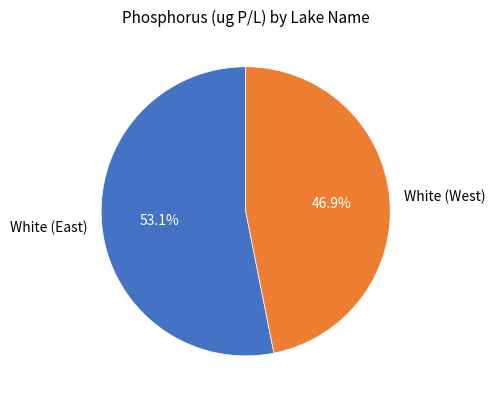

The White (East) slice represents 53% of the pie. True or false?

True